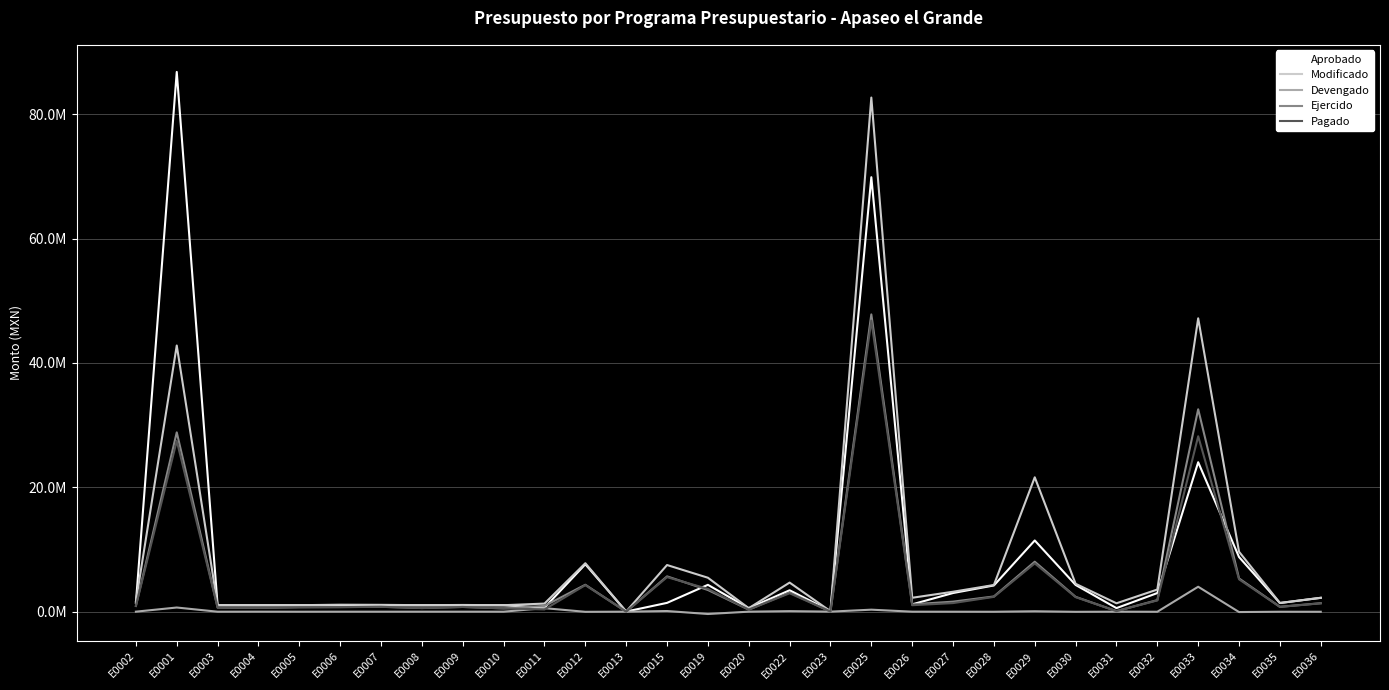

Reading left to right, what are all the values shown in this chart?

Aprobado: 1405146.4	86810769.0	1034066.6	1034066.6	1034066.6	1034066.6	1034066.6	1034066.6	1034066.6	1034066.6	640888.8	7627736.9	19337.6	1416411.7	4315728.6	557900.9	3442529.3	103136.0	69880868.5	1177990.7	2999543.3	4219225.4	11452387.7	4301775.2	573267.1	2993905.5	24038788.2	8786546.8	1392180.9	2224674.0
Modificado: 1646840.1	42807251.5	1042054.2	1040394.1	1042143.6	1119657.5	1098880.2	1043593.8	1079081.6	1040242.6	1300888.8	7794836.9	19337.6	7502496.7	5460328.6	557900.9	4678529.3	67136.0	82690858.5	2236445.7	3206677.3	4289825.4	21611630.1	4485537.4	1348565.1	3561179.8	47181341.2	9640888.7	1402180.9	2234674.0
Devengado: 3349.5	669085.3	-4326.5	1964.6	-4588.1	-17.6	547.1	-17.6	971.6	-17.6	567020.9	-21225.6	0.0	105825.9	-374636.7	1120.0	86025.6	8080.1	322553.1	0.0	-4544.6	-12034.4	65388.8	-20132.2	0.0	-12188.1	4012144.5	-60592.6	-9711.2	-14177.4
Ejercido: 943658.7	28840097.3	665530.1	615164.1	716290.3	736387.5	786774.2	588245.0	762408.7	534871.9	924947.7	4329271.5	2414.8	5677579.1	3488319.6	330880.8	3083080.5	29999.4	47812740.8	1181908.2	1611657.6	2446219.0	8034954.2	2384303.3	92108.0	1860912.9	32553690.2	5343376.0	782324.7	1362104.1
Pagado: 902768.2	27478180.9	658573.4	606811.6	709392.2	730017.1	779839.2	581874.6	755049.2	528501.5	354700.8	4267145.0	1384.5	5553485.4	3663242.4	328534.6	2962364.7	21644.2	46815737.6	1038643.3	1380619.2	2382148.1	7763337.8	2337910.8	92108.0	1810443.9	28214475.8	5202472.1	768217.1	1343272.0